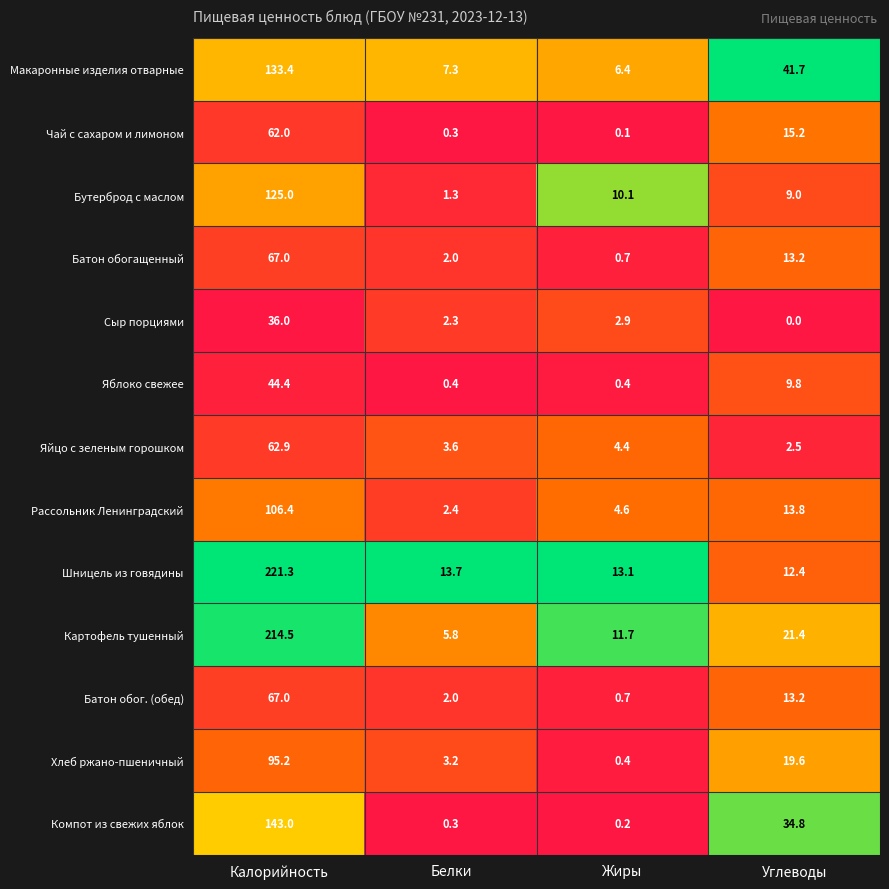

What is the greatest value displayed?

221.3